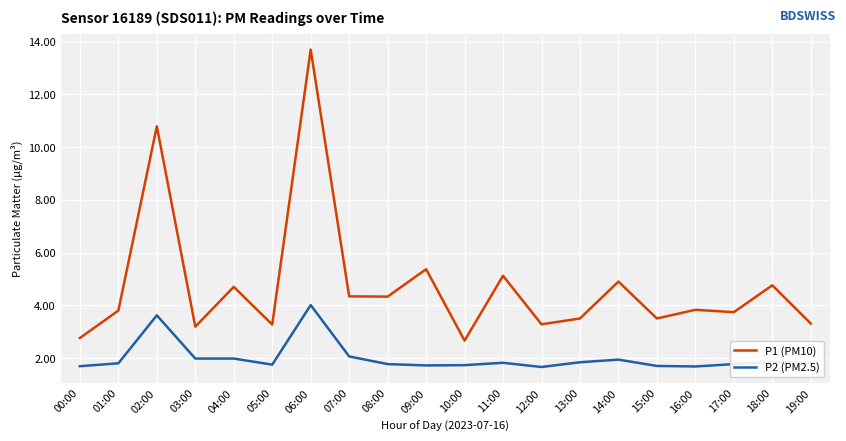

How many lines are shown in the chart?

2